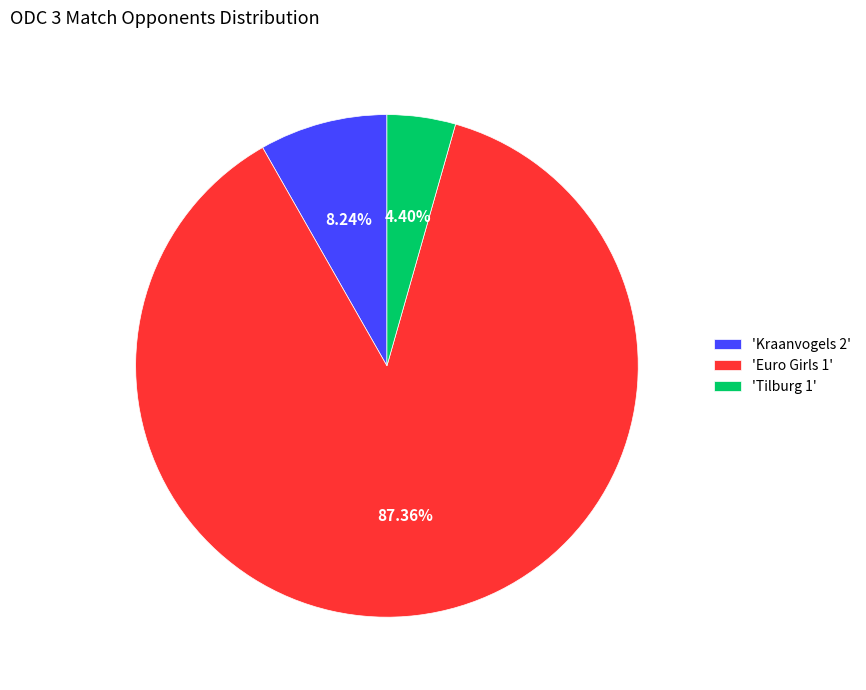

Rank the categories by value from highest to lowest.

'Euro Girls 1', 'Kraanvogels 2', 'Tilburg 1'